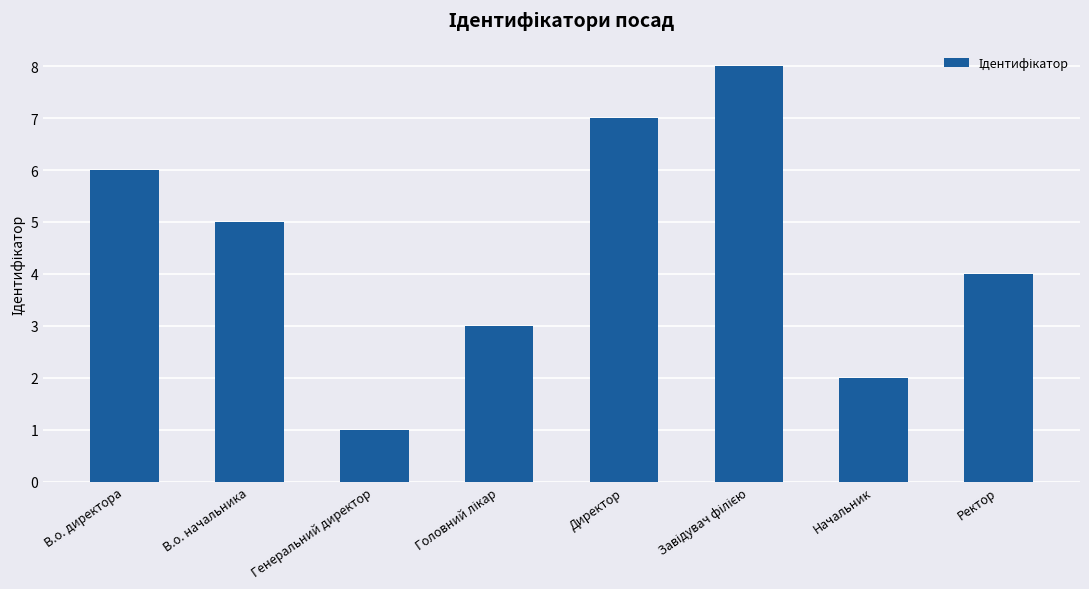

What is the change in value from Директор to Начальник?

-5